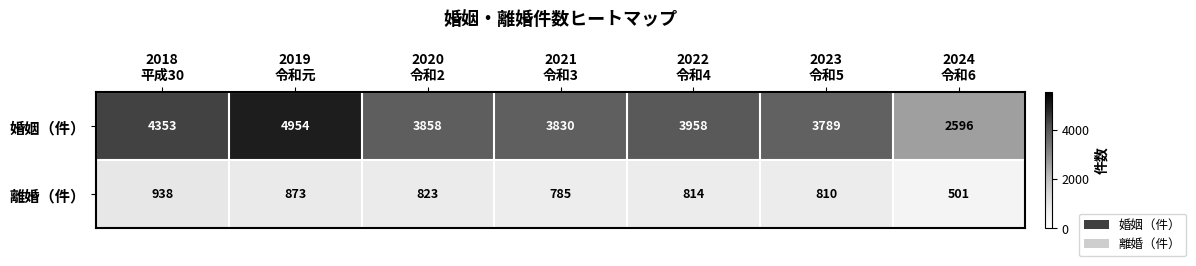

List the series in order of their peak value, lowest first.

離婚（件）, 婚姻（件）